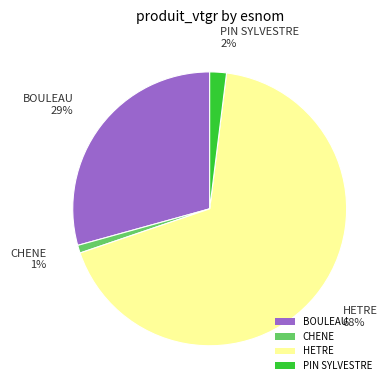

Does PIN SYLVESTRE represent more than half of the total?

No